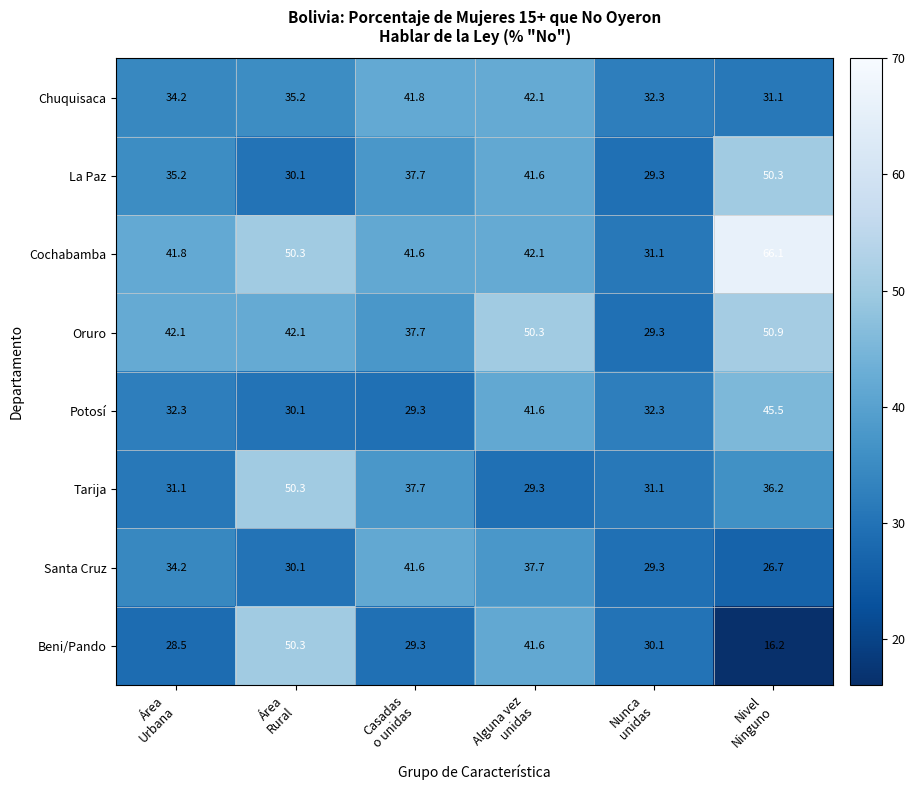

What is the difference between the highest and lowest values at Área
Rural?

20.2